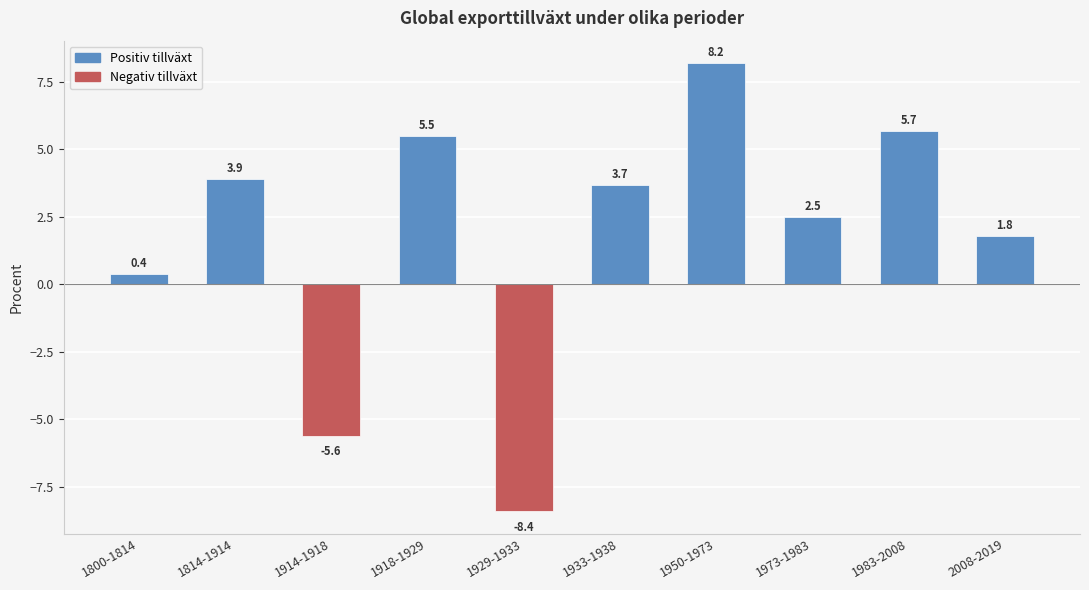

The chart shows a value of -13.4 at 1929-1933. True or false?

False